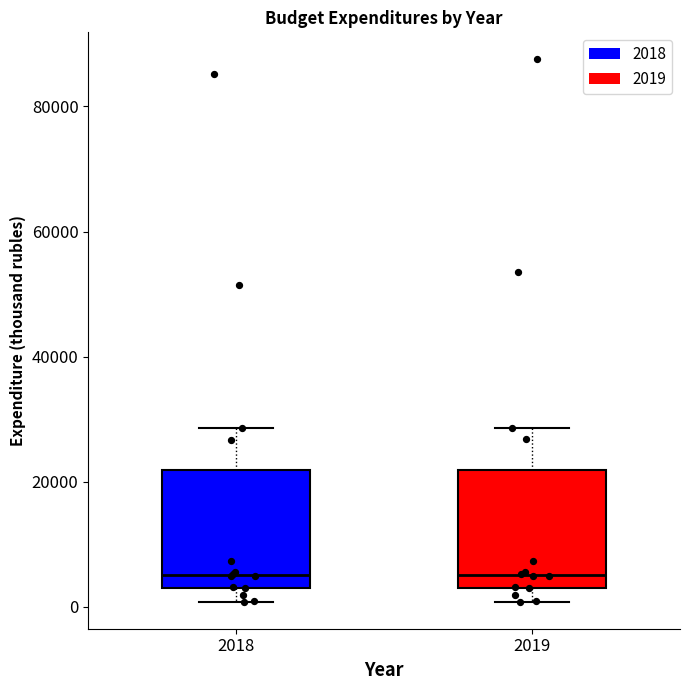

Reading left to right, transcribe this box plot: for each box, give where its median line is, the range the box spans, and where its two whiskers end, as read against the y-axis. The values are not printed on the chart, so give them approximately, as read against the axis.

2018: median 6000, box 4000 to 22000, whiskers 0 to 28000
2019: median 6000, box 4000 to 22000, whiskers 0 to 28000